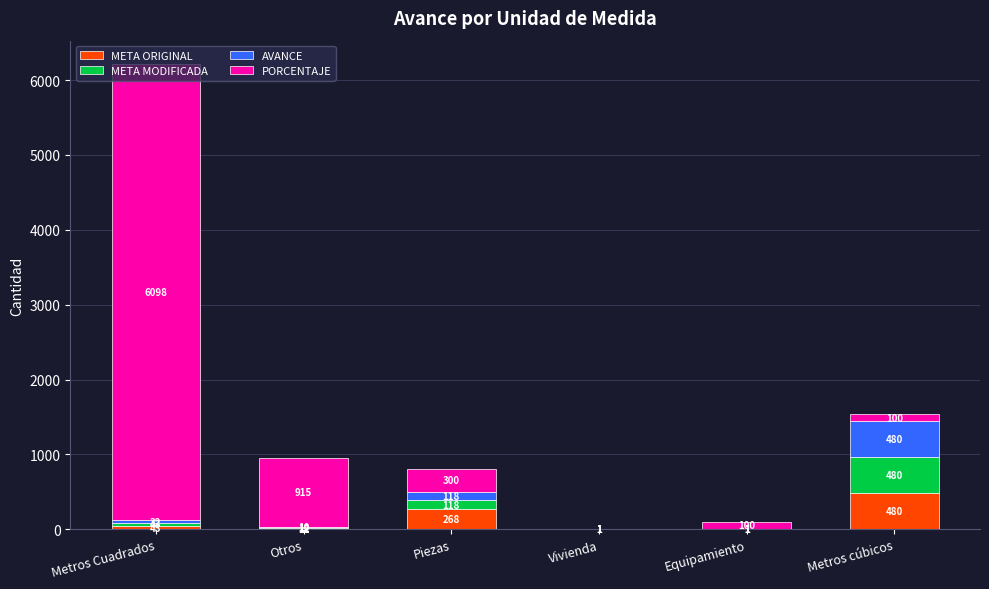

At which category is the sum across all series the highest?

Metros Cuadrados